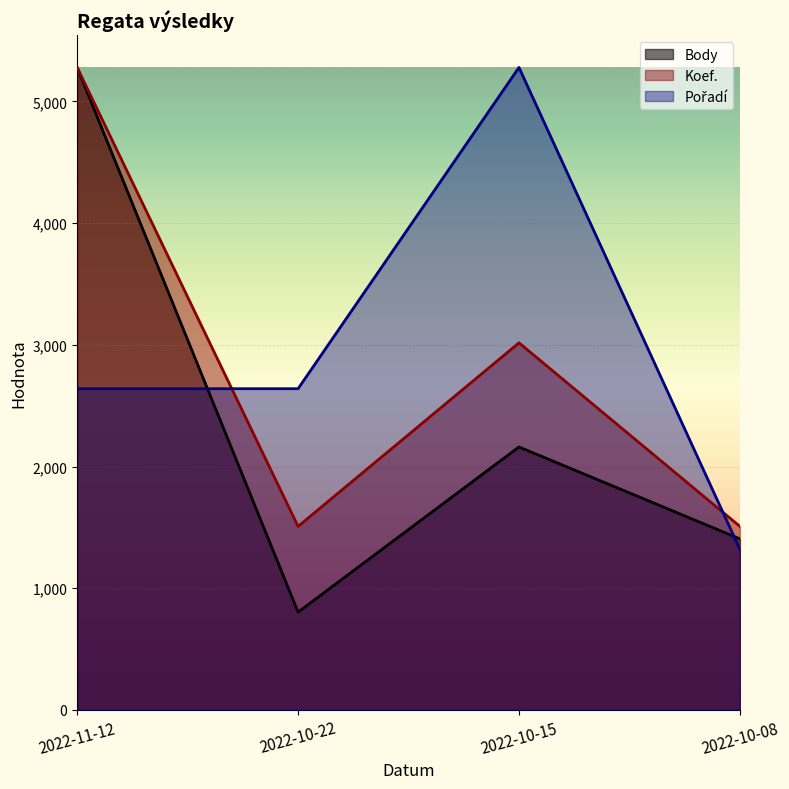

At which category is the sum across all series the highest?

2022-11-12